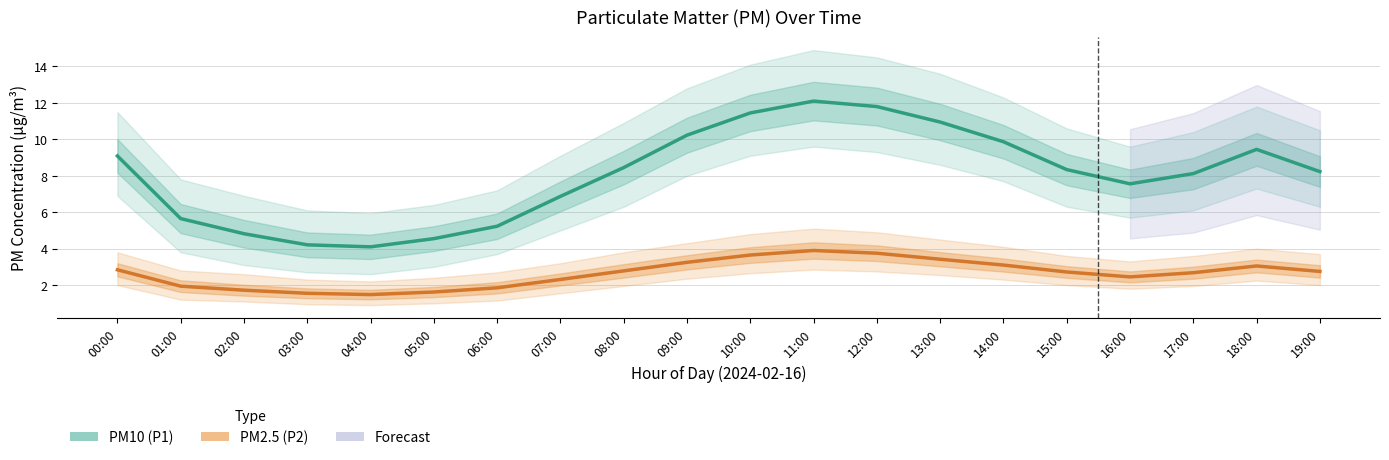

What is the sum of the PM2.5 (P2) values at 00:00 and 09:00?

6.1